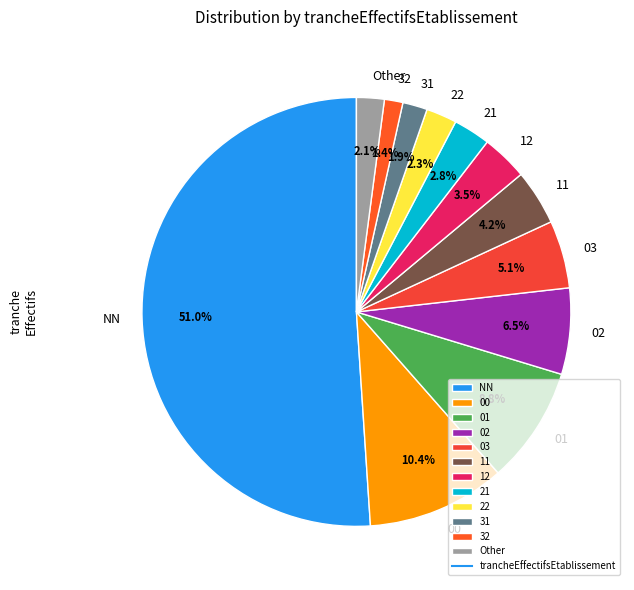

What percentage is the 01 slice, to the nearest percent?

9%